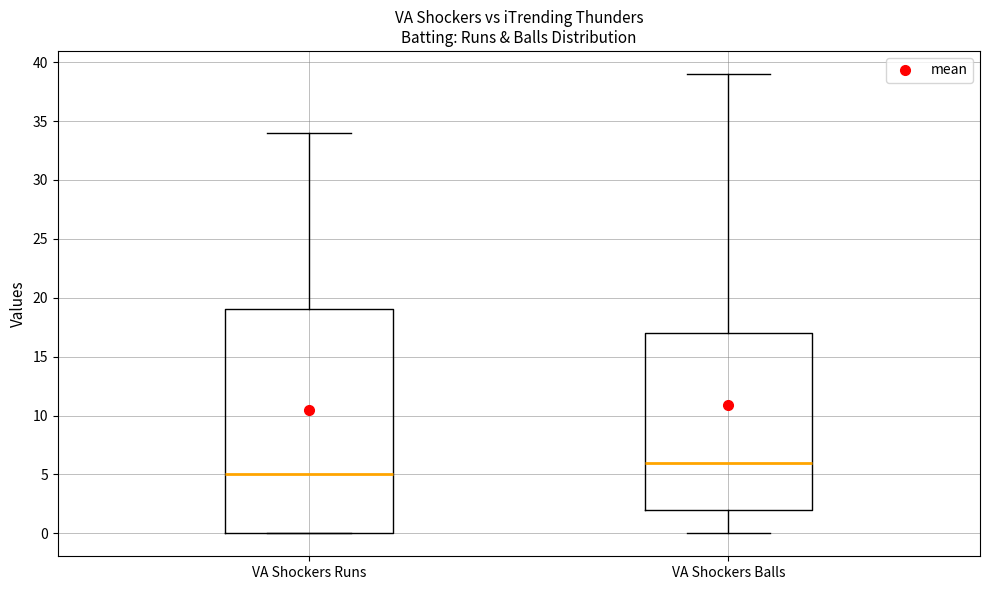

Reading left to right, read every box against the y-axis: the position of its median line, the range the box covers, and the ends of its whiskers. The values are not printed on the chart, so give them approximately, as read against the axis.

VA Shockers Runs: median 5, box 0 to 19, whiskers 0 to 34
VA Shockers Balls: median 6, box 2 to 17, whiskers 0 to 39